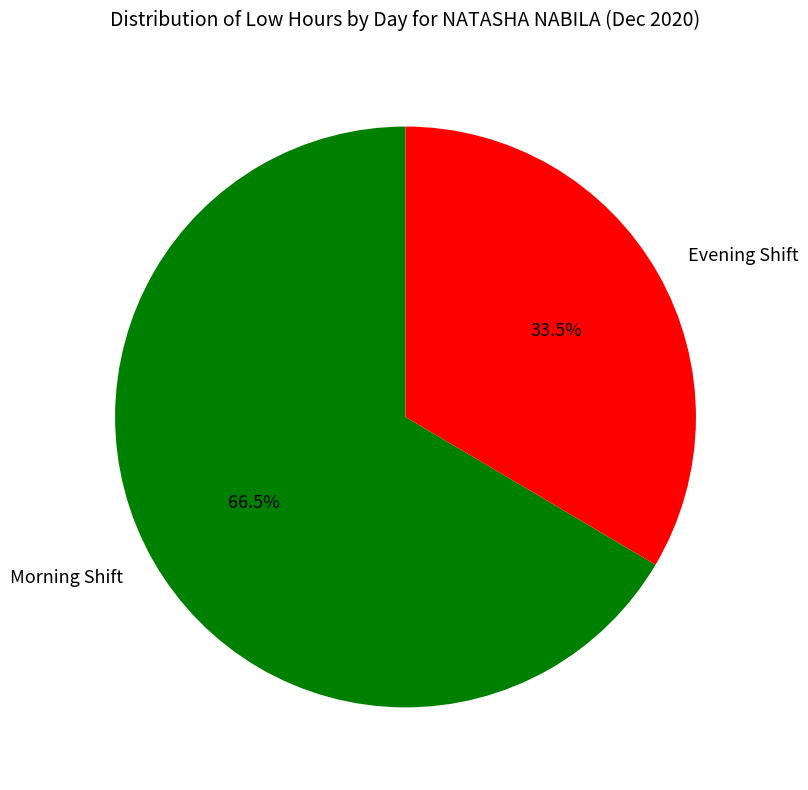

Does any single category account for the majority?

Yes